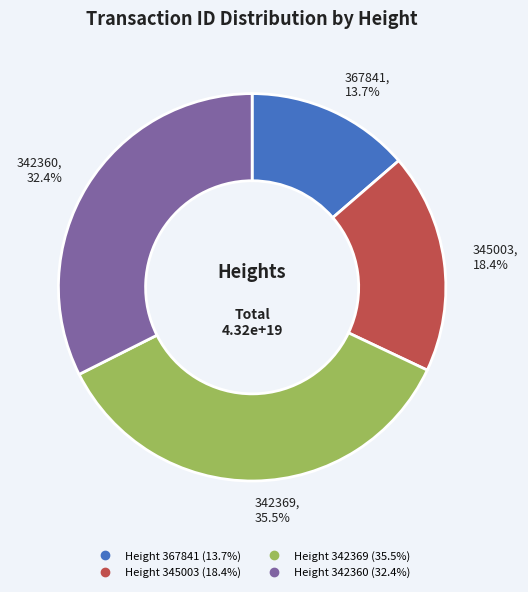

Does any single category account for the majority?

No